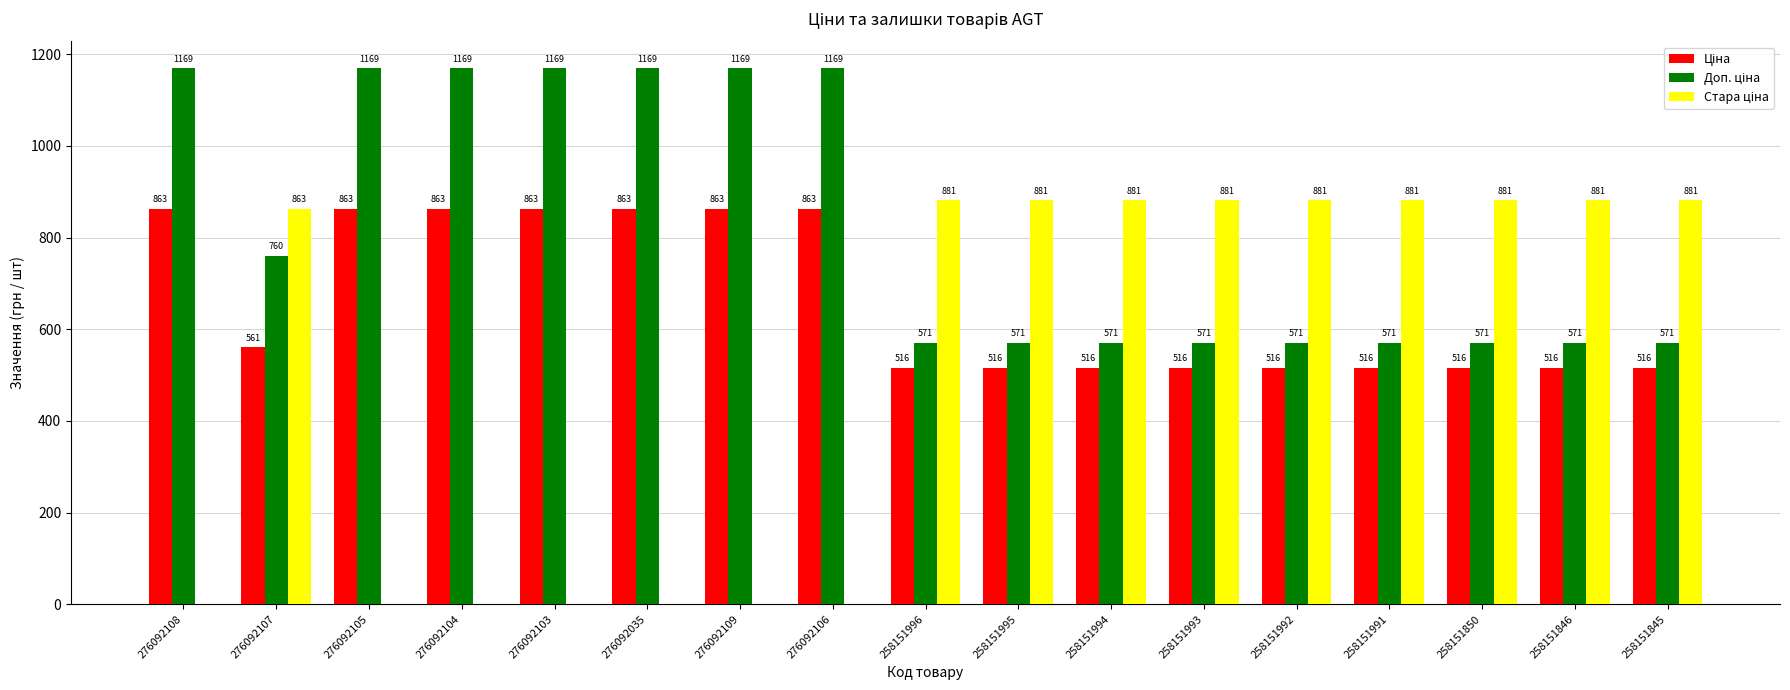

At which category is the sum across all series the highest?

276092107